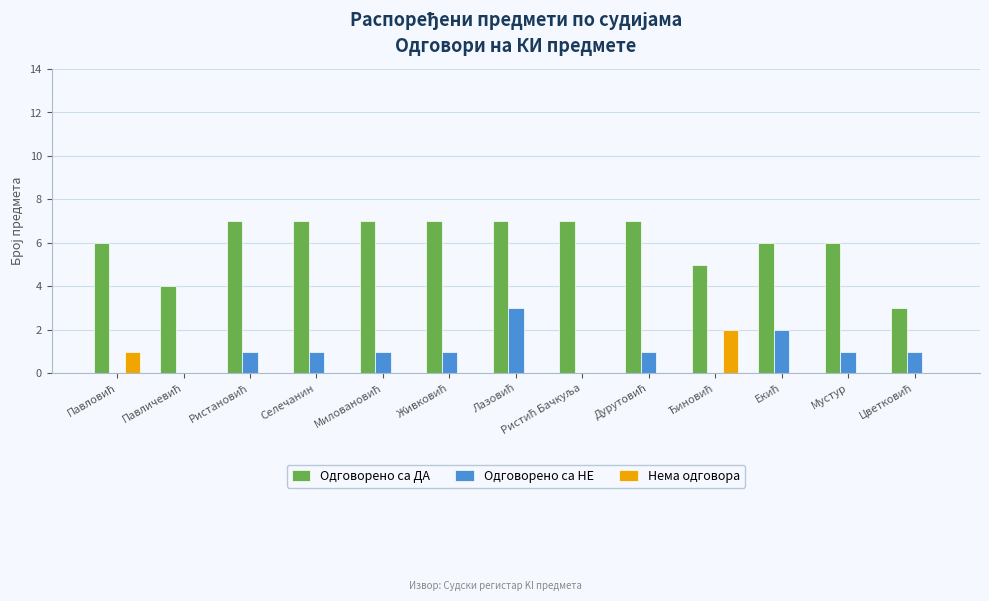

Which series has the largest total across all categories?

Одговорено са ДА